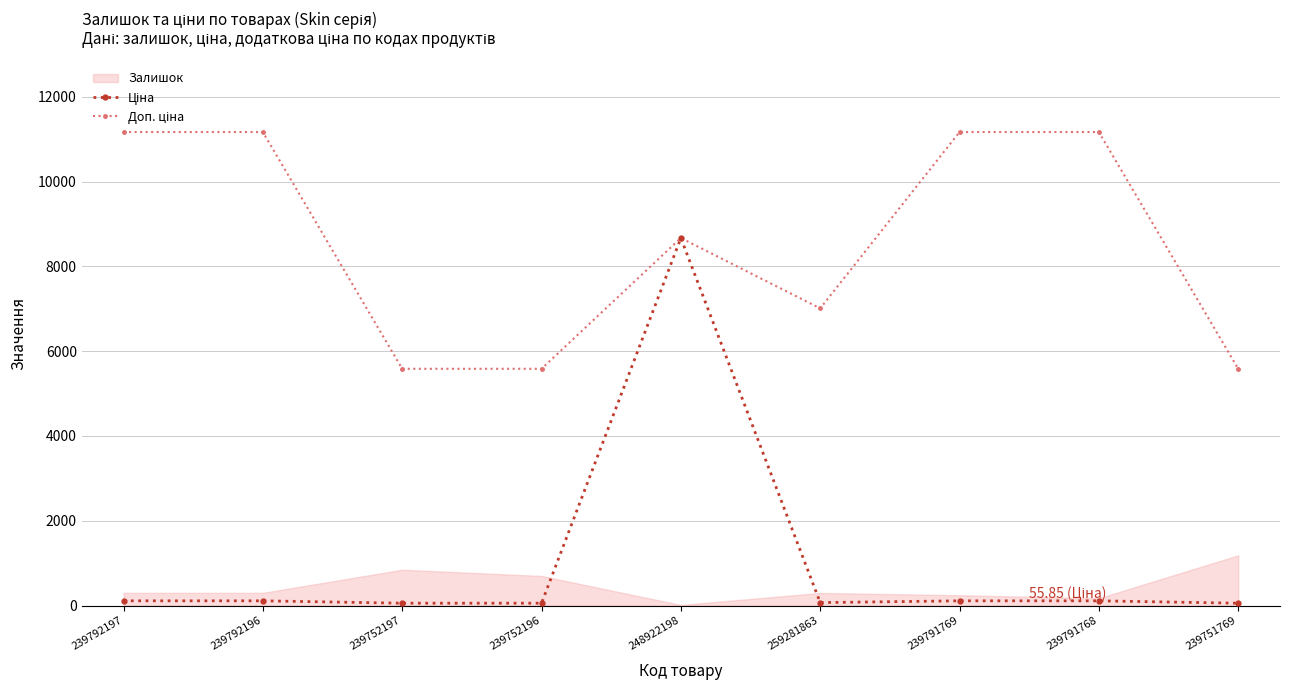

What is the sum of the Ціна values at 239791769 and 239792197?

223.4